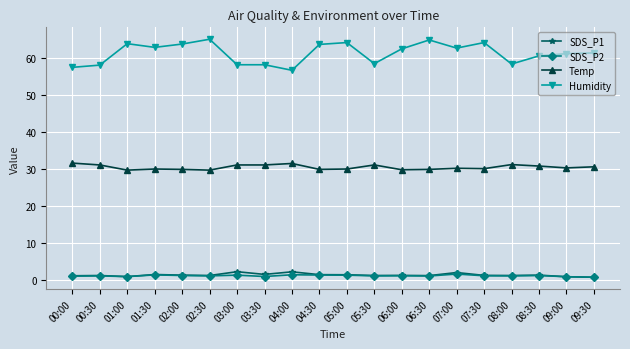

True or false: SDS_P1 and Humidity intersect in this chart.

False